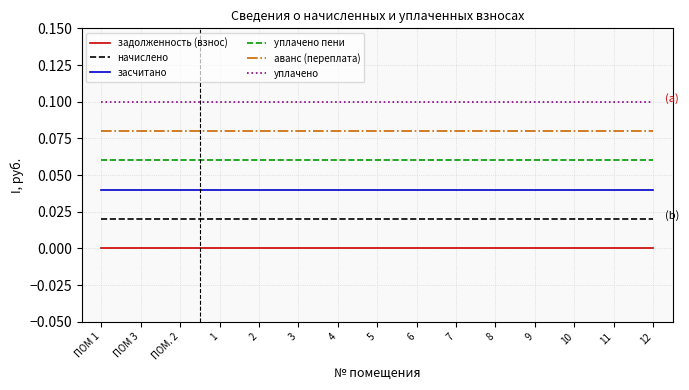

The уплачено пени series shows 0.1 at 8. True or false?

True